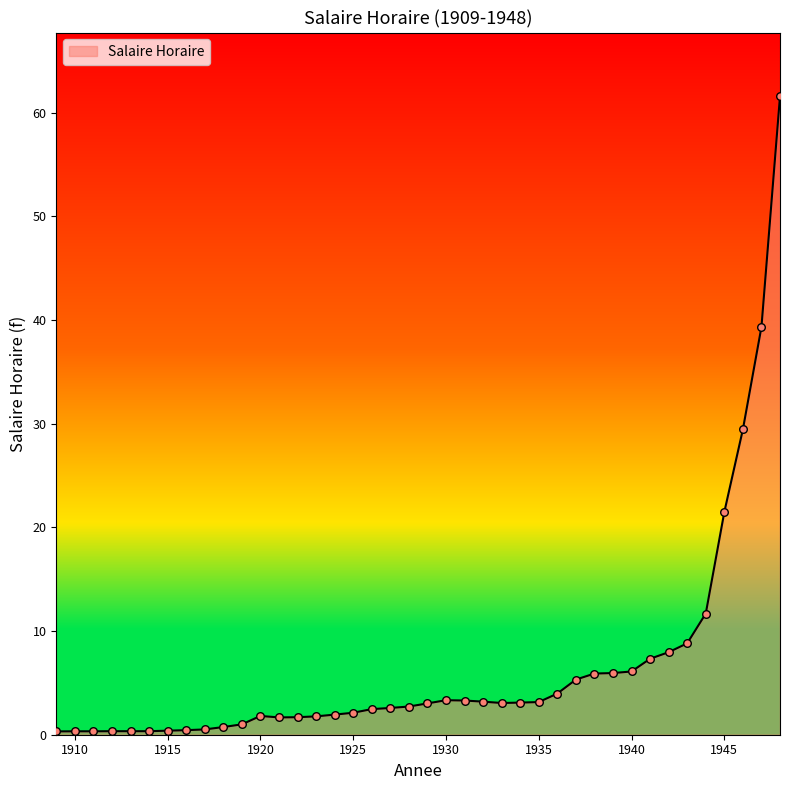

What is the difference between the maximum and minimum values?

61.3